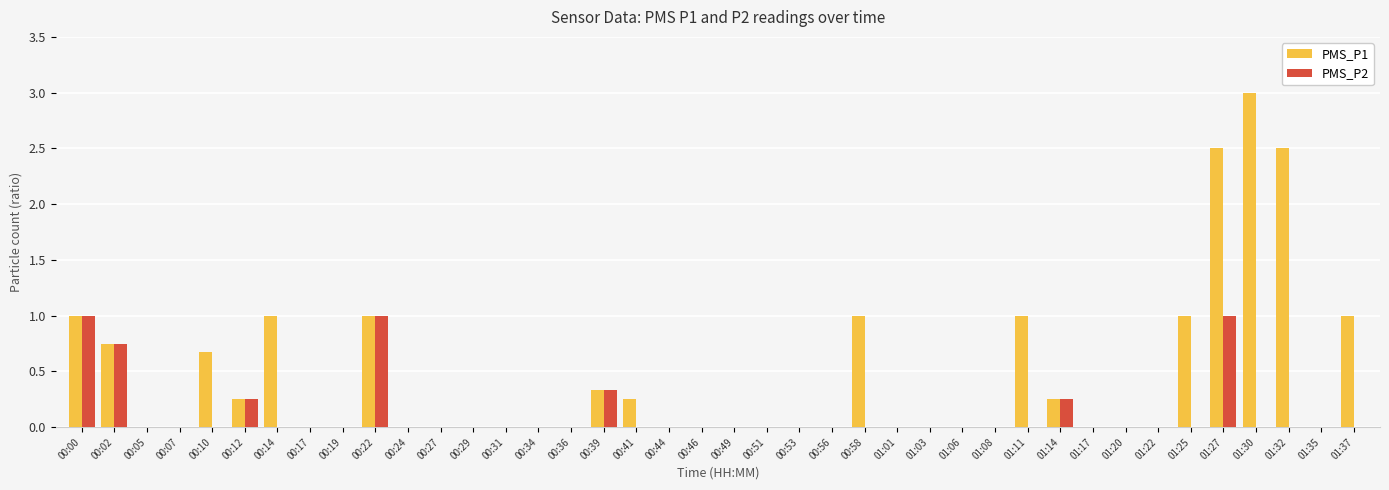

Read the PMS_P1 value at 00:00.

1.0